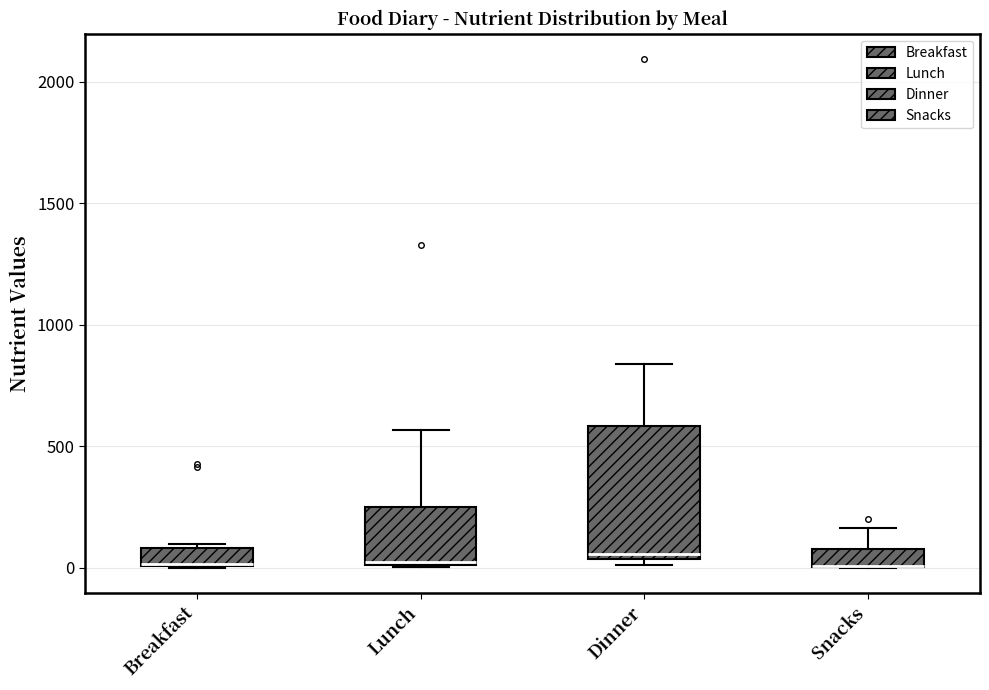

Reading left to right, read every box against the y-axis: the position of its median line, the range the box covers, and the ends of its whiskers. The values are not printed on the chart, so give them approximately, as read against the axis.

Breakfast: median 0 (drawn on the box's lower edge), box 0 to 100, whiskers 0 to 100 (just above the box's upper edge)
Lunch: median 0, box 0 to 250, whiskers 0 to 550
Dinner: median 50 (just above the box's lower edge), box 50 to 600, whiskers 0 to 850
Snacks: median 0 (drawn on the box's lower edge), box 0 to 100, whiskers 0 to 150